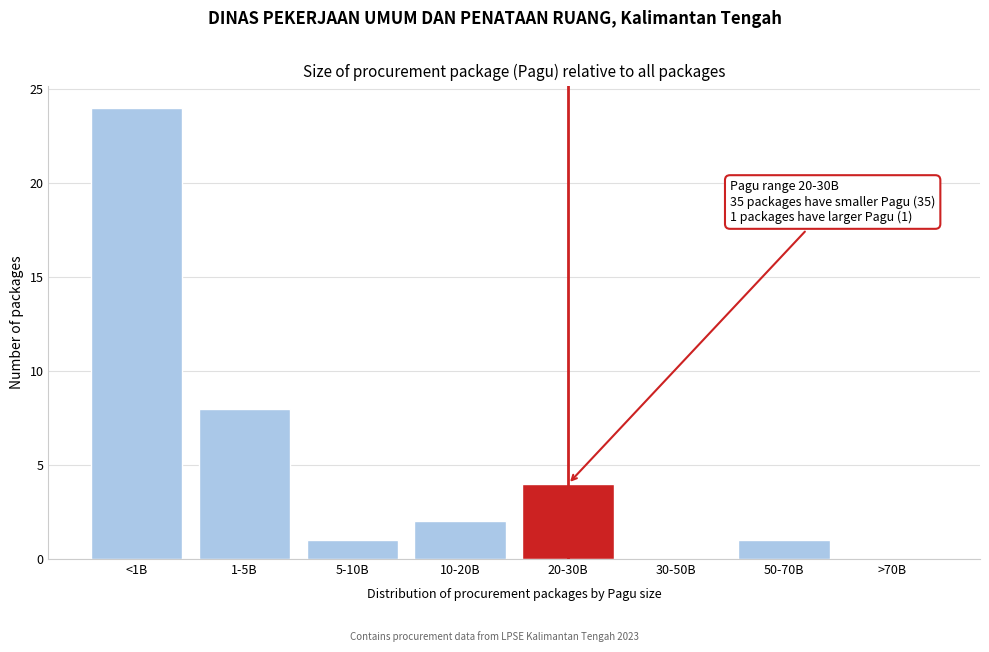

Reading left to right, transcribe all the data shown in this chart.

<1B=24	1-5B=8	5-10B=1	10-20B=2	20-30B=4	30-50B=0	50-70B=1	>70B=0